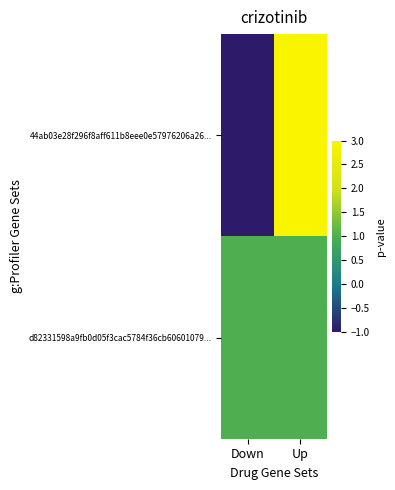

Reading left to right, what are all the values shown in this chart?

44ab03e28f296f8aff611b8eee0e57976206a26...: Down=-1	Up=3
d82331598a9fb0d05f3cac5784f36cb60601079...: Down=1	Up=1